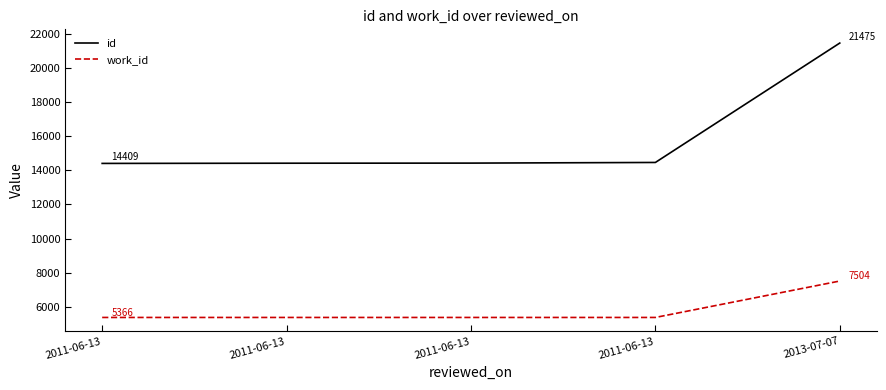

True or false: id and work_id cross at least once.

False